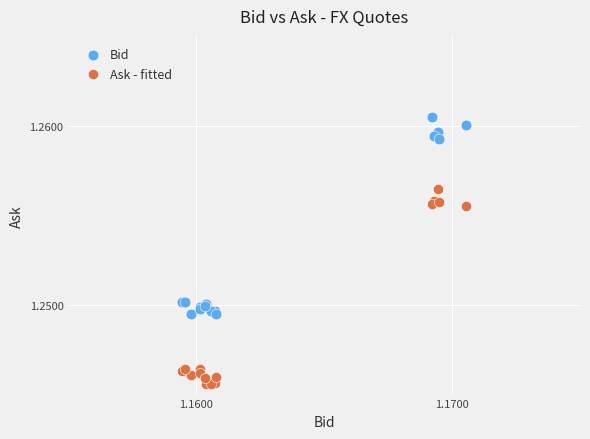

Which series reaches the minimum Y coordinate?

Ask - fitted